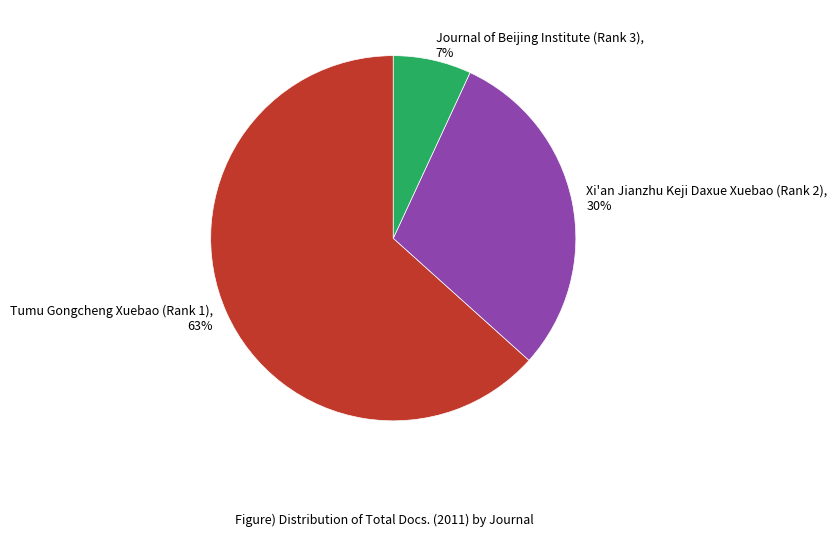

Is the sum of Tumu Gongcheng Xuebao (Rank 1), 63% and Xi'an Jianzhu Keji Daxue Xuebao (Rank 2), 30% greater than half?

Yes